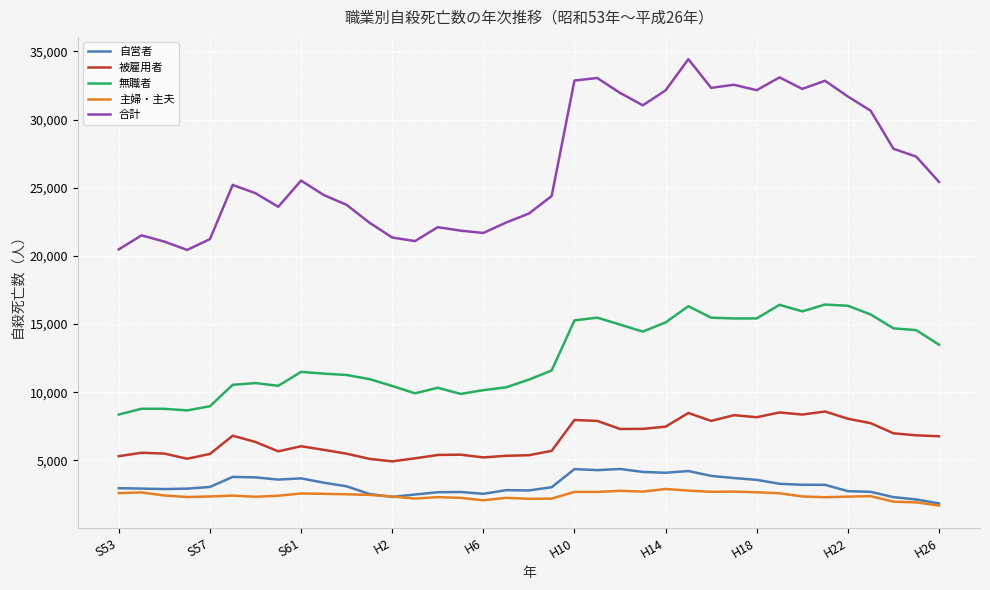

What is the average value of the 自営者 series?

3184